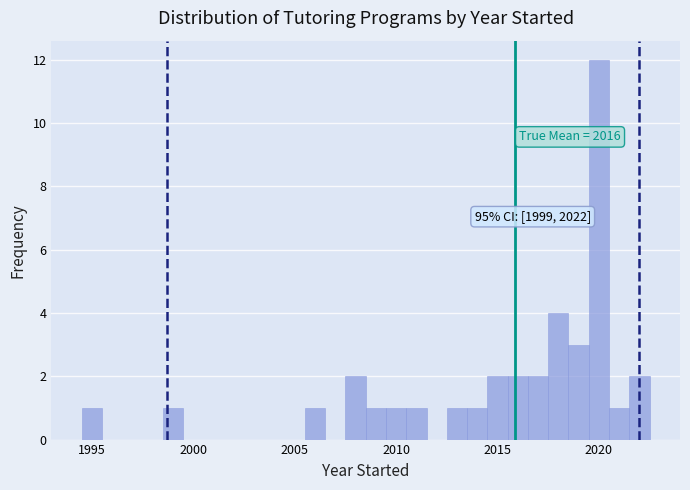

Read against the x-axis, roughly where is the centre of the tallest bar?

2020.0